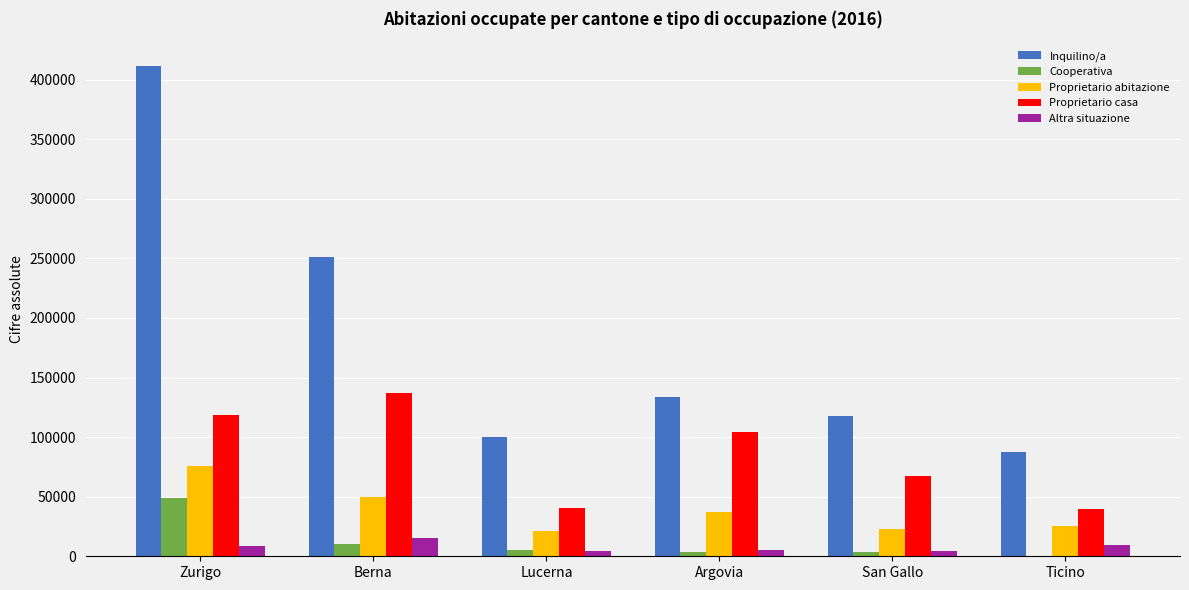

Which series has the largest range (max minus min)?

Inquilino/a